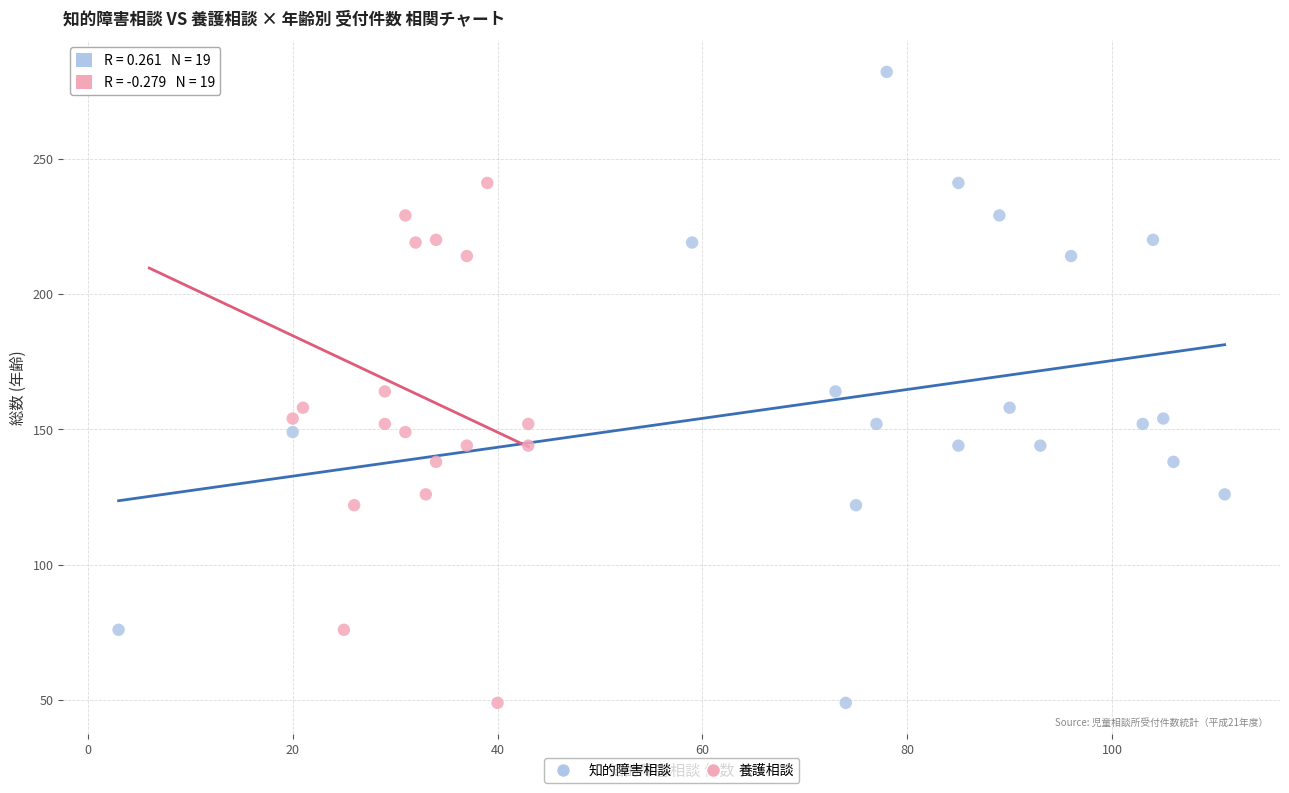

What are all the series names shown in the legend?

知的障害相談, 養護相談